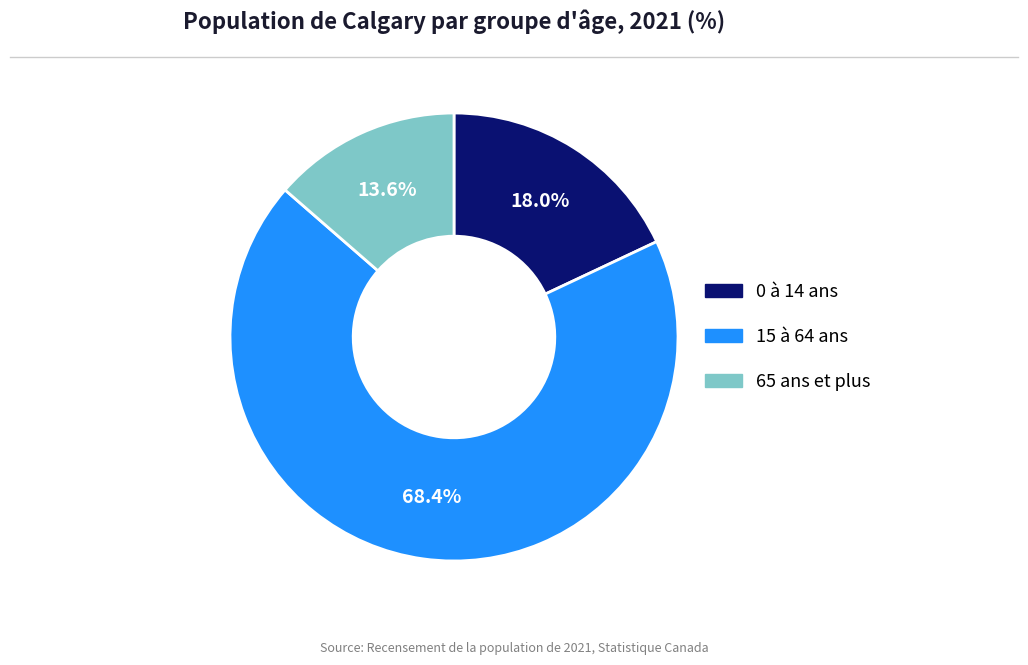

Approximately how many times larger is the value at 15 à 64 ans compared to 65 ans et plus?

5.0